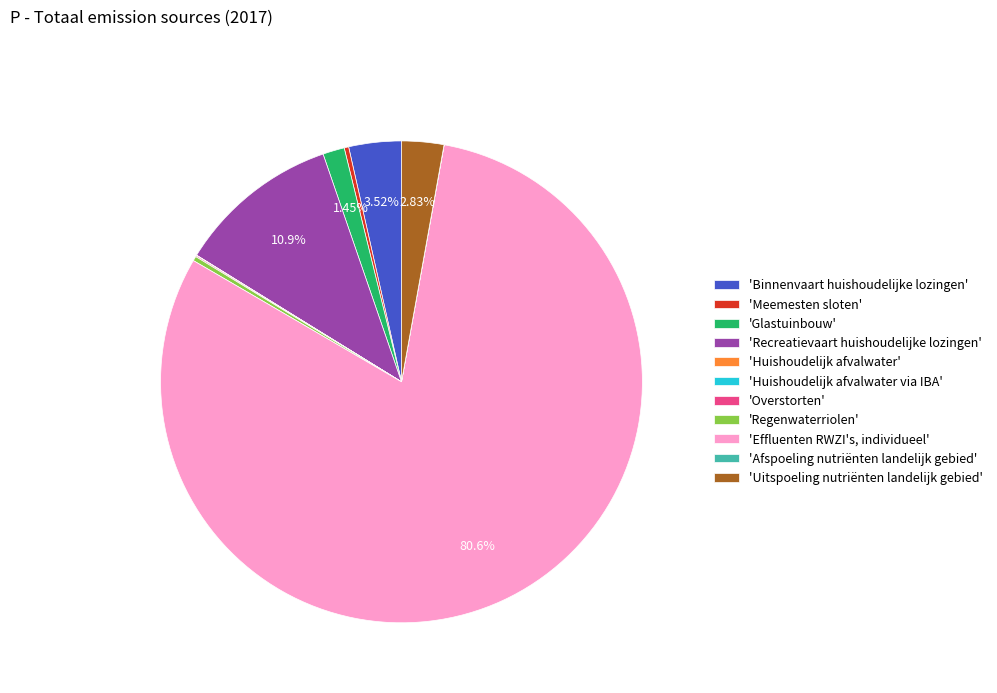

Is 'Effluenten RWZI's, individueel' the majority of the pie?

Yes